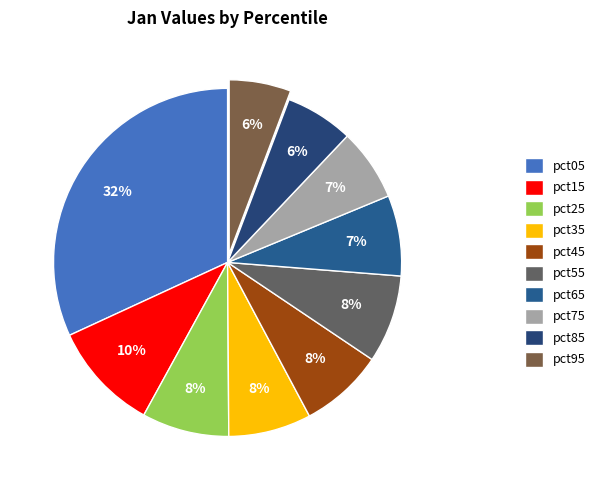

Is pct65 the majority of the pie?

No